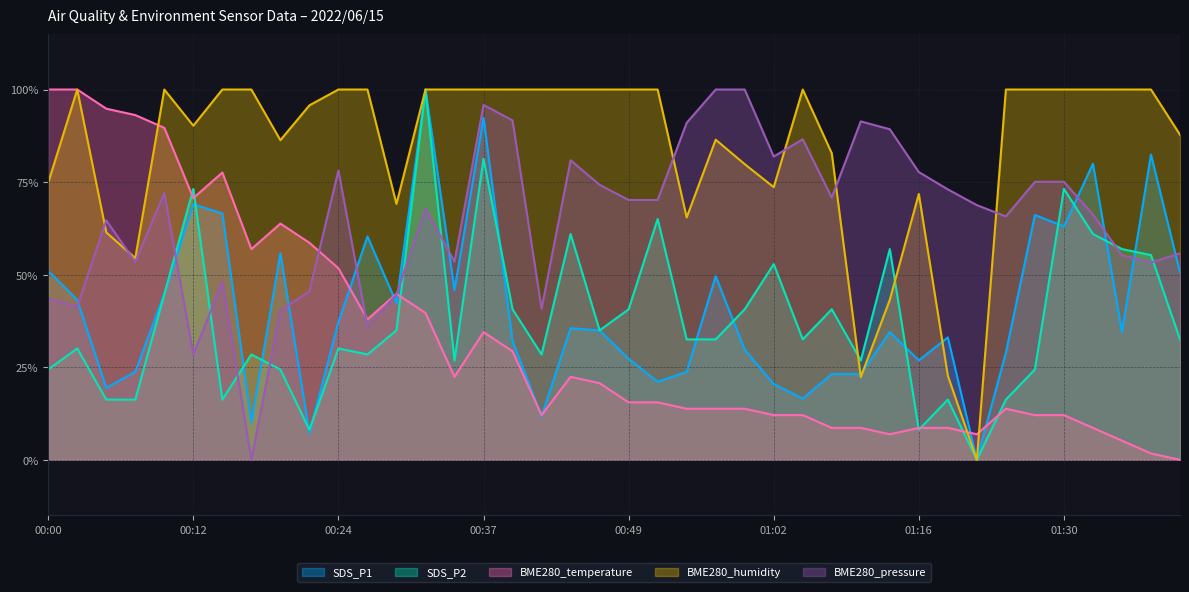

How many data points in SDS_P1 are above 34?

22